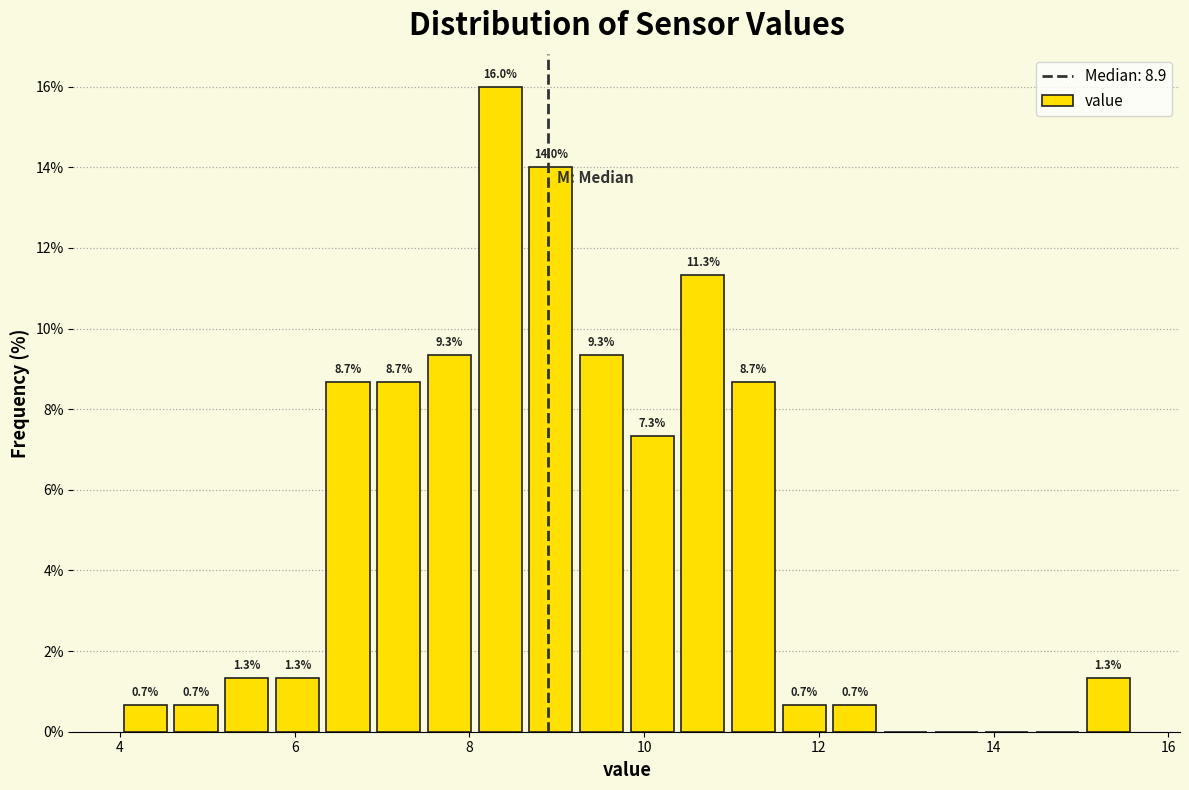

Around what value on the x-axis is the tallest bar? Give the approximate position of its centre, as read against the axis.

8.4